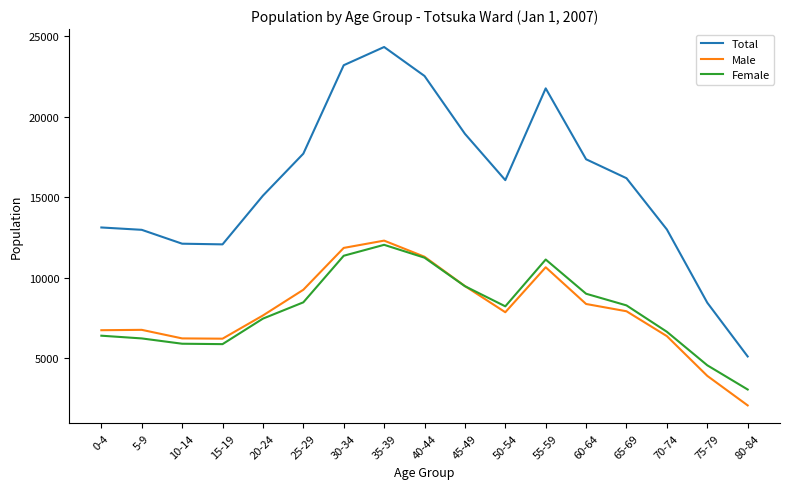

At 80-84, list the series in order from smallest to largest.

Male, Female, Total